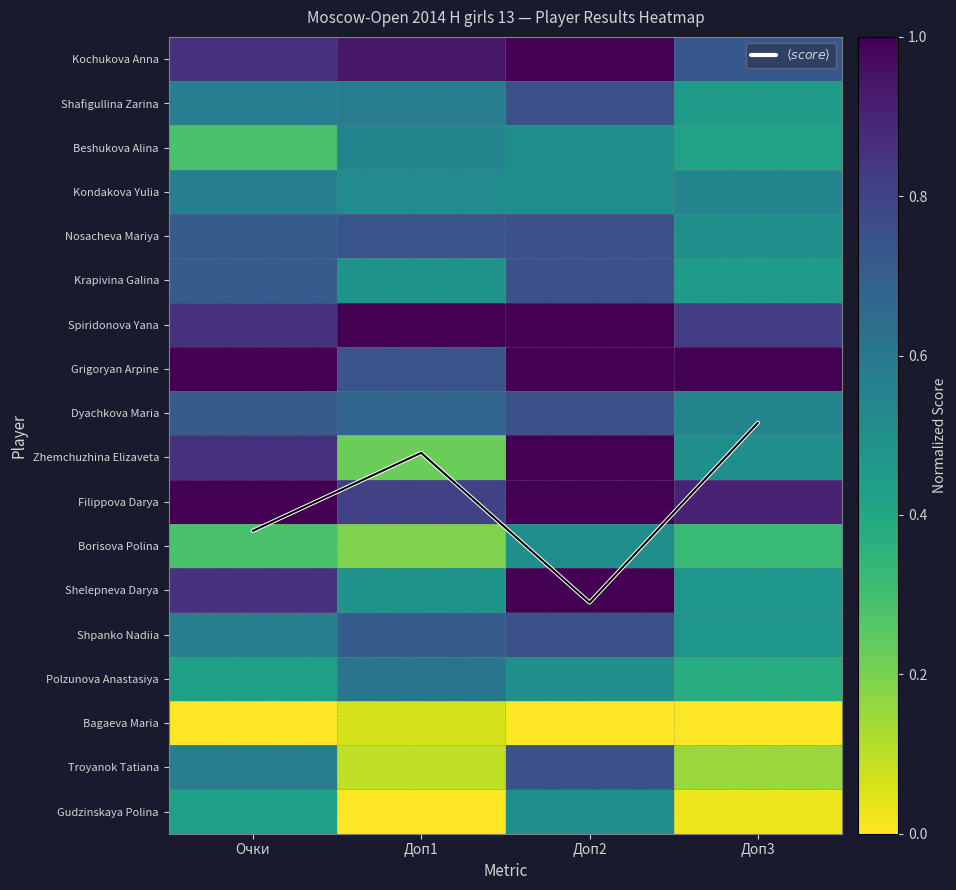

Which series has the largest range (max minus min)?

$\langle score \rangle$